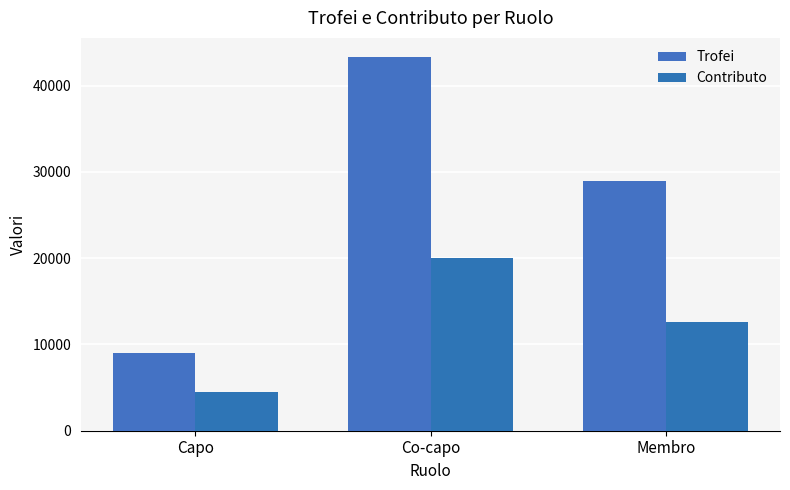

Is it true that Trofei equals 9000 at Capo?

True